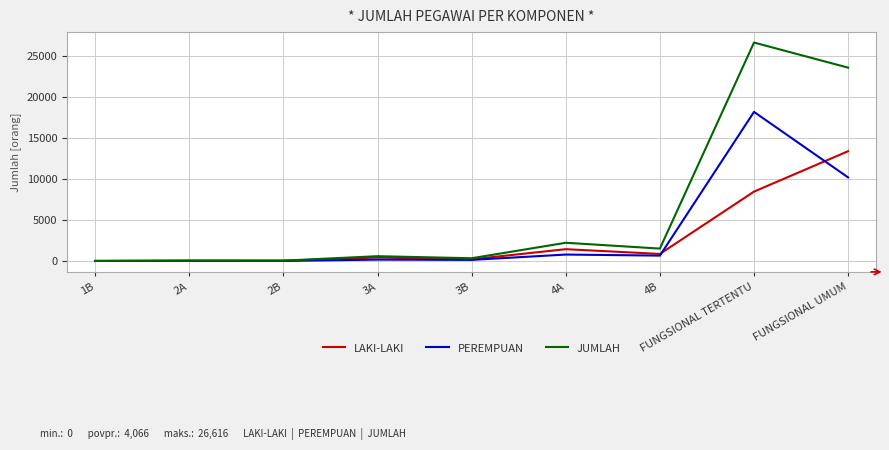

At how many categories does at least one series exceed 937?

4